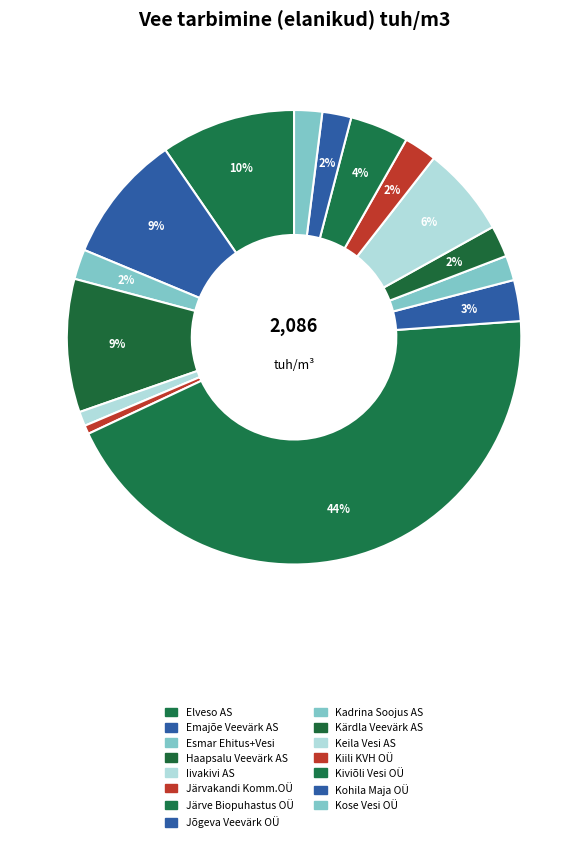

Count the number of slices in the pie.

15